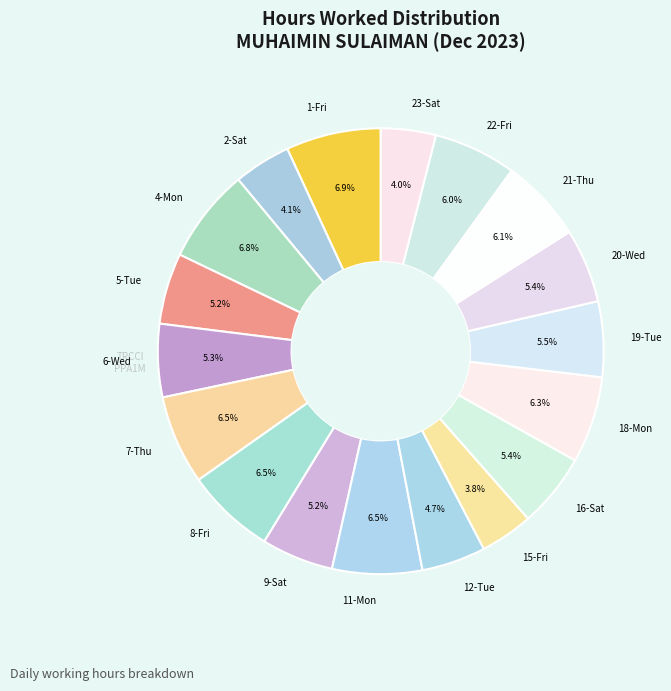

Does any single category account for the majority?

No